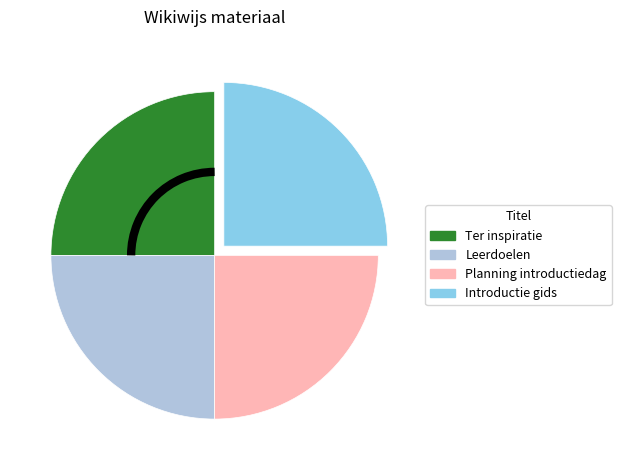

Count the number of slices in the pie.

4